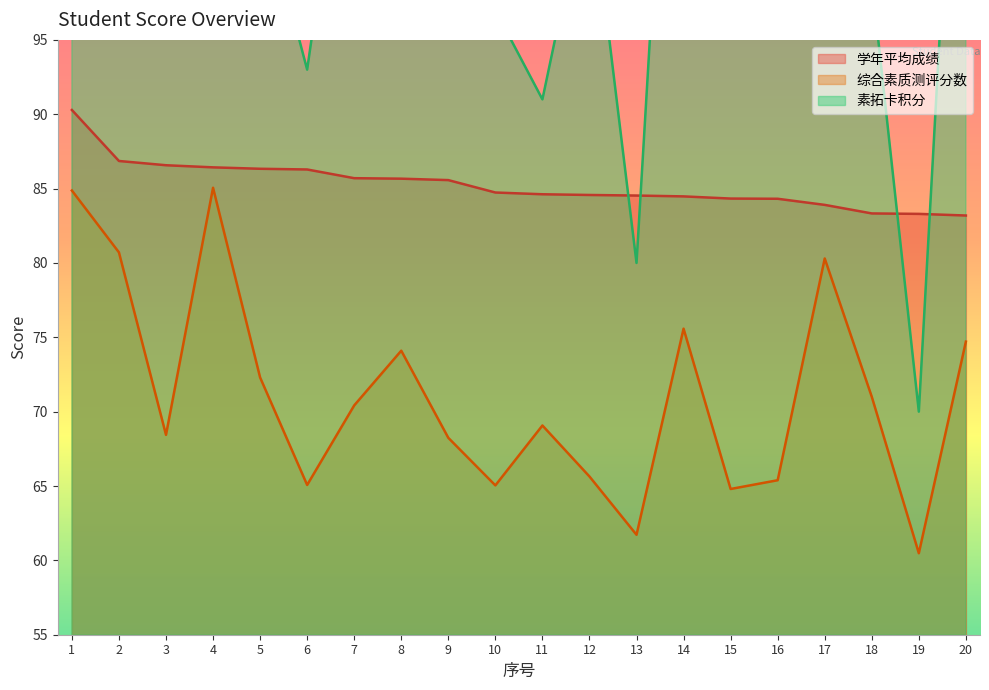

Where is 素拓卡积分 nearest to the value 102?

5